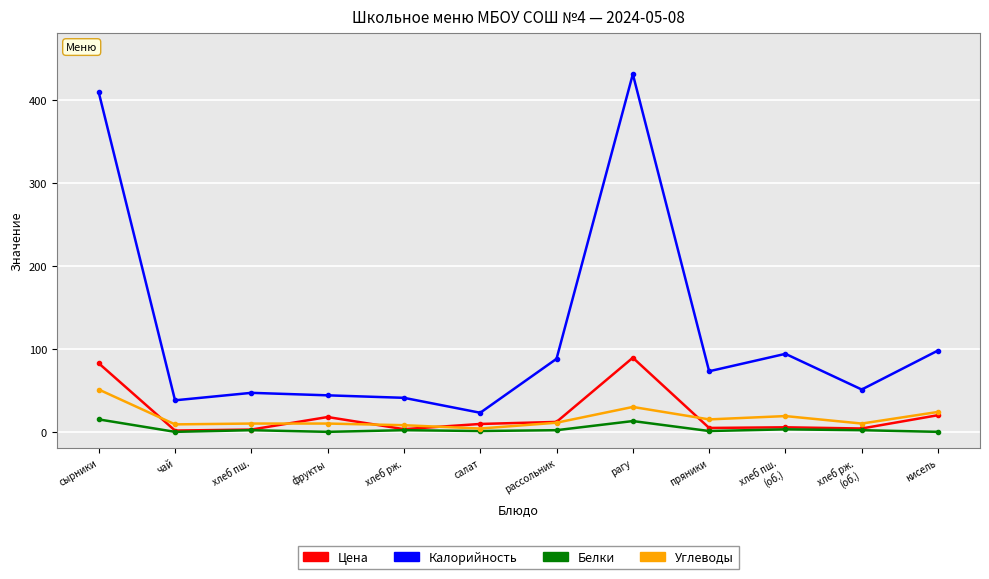

What is the sum of the Углеводы values at кисель and рассольник?

35.0